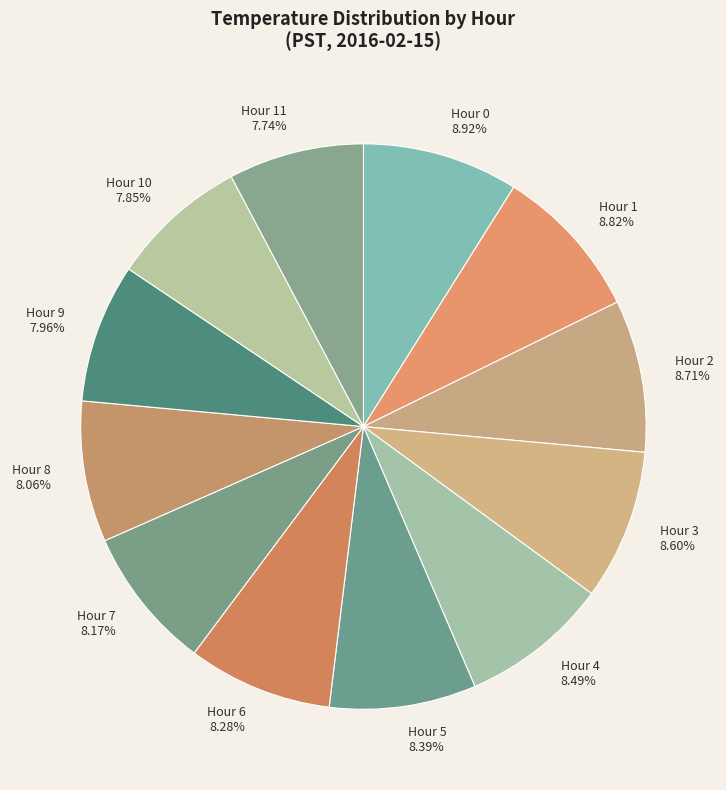

What portion of the pie excludes Hour 3?

91.4%